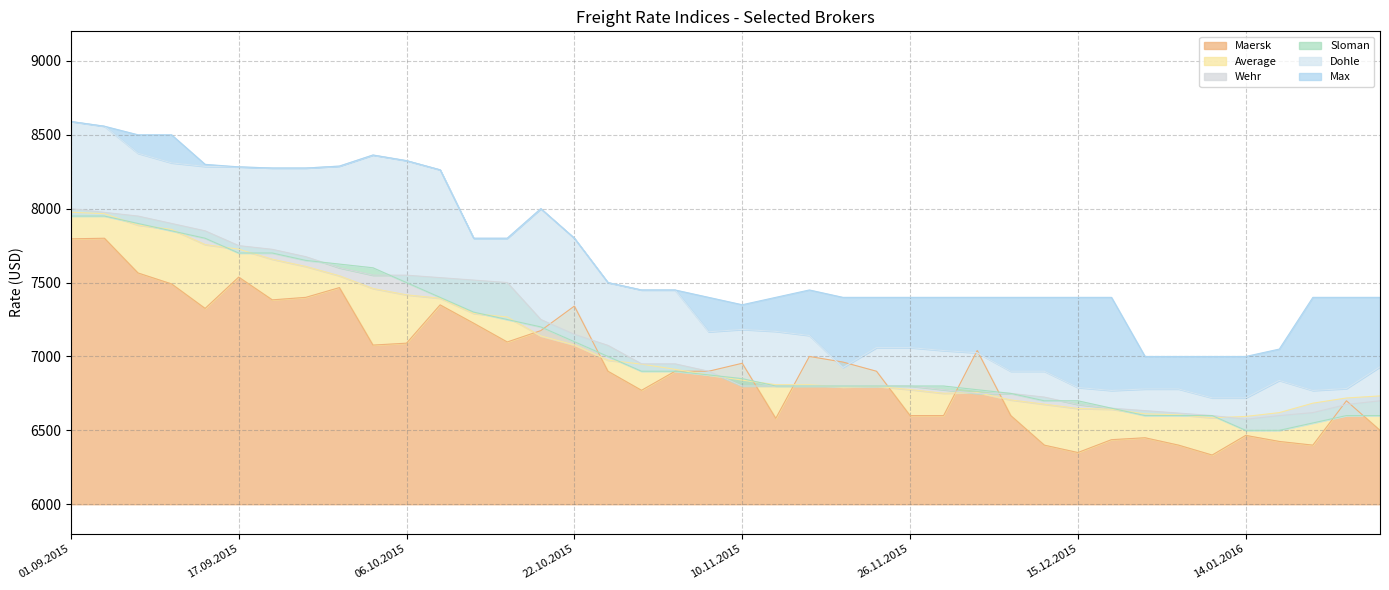

How many data points does each series have?

40